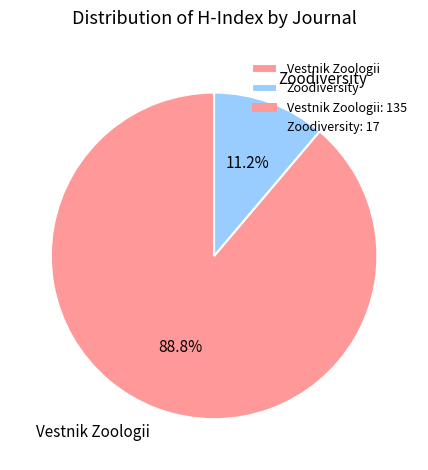

Is it true that Vestnik Zoologii is 89% of the pie?

True